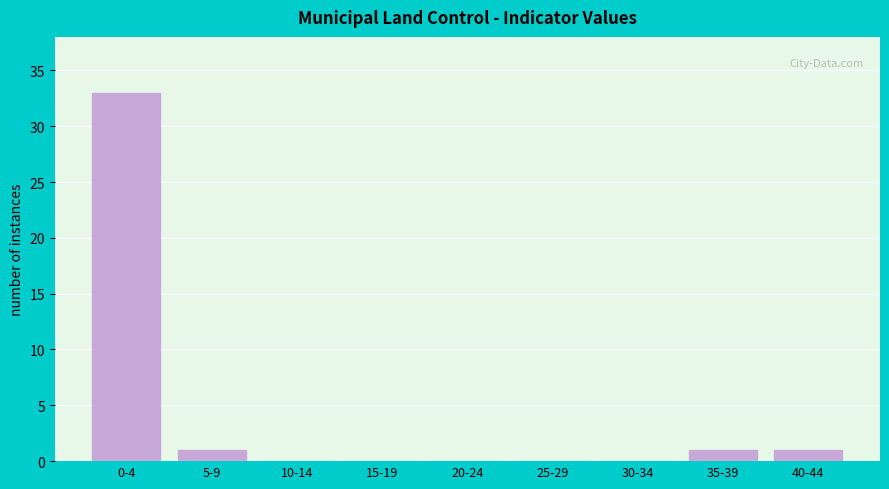

Reading left to right, extract all data points from this chart.

0-4=33	5-9=1	10-14=0	15-19=0	20-24=0	25-29=0	30-34=0	35-39=1	40-44=1